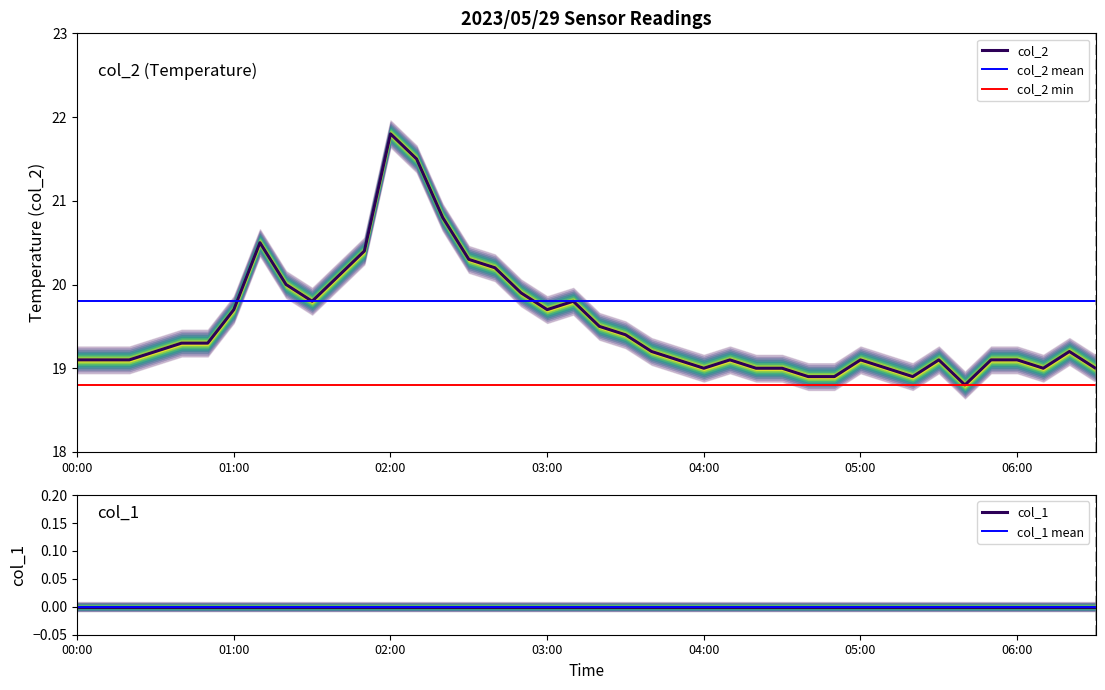

What is the label of the 12th point from the left?

2023/05/29 01:50:00